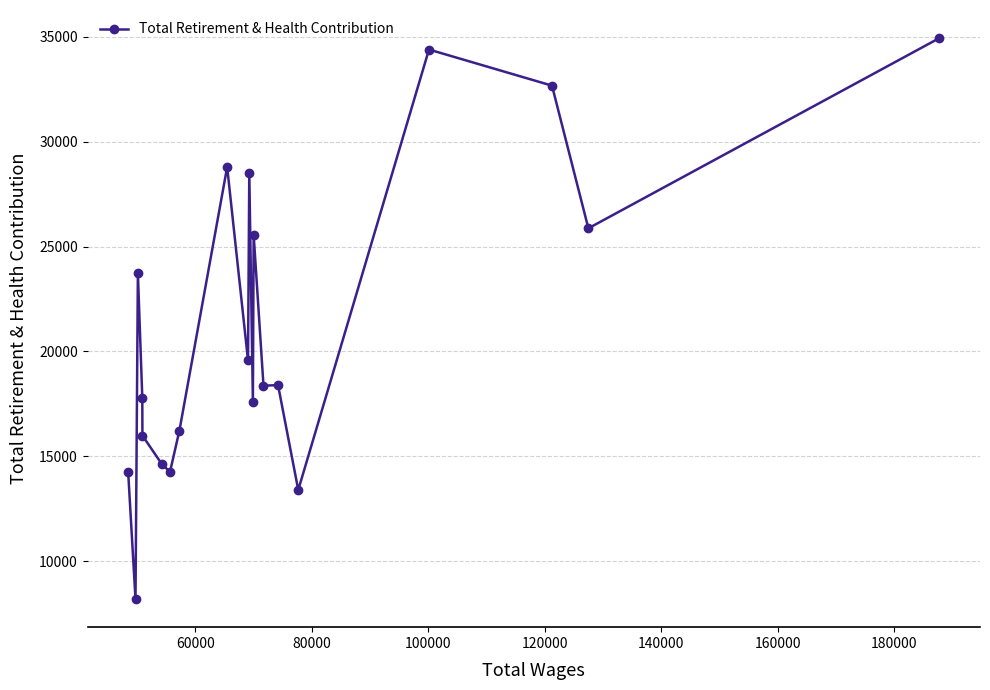

How many lines are shown in the chart?

1